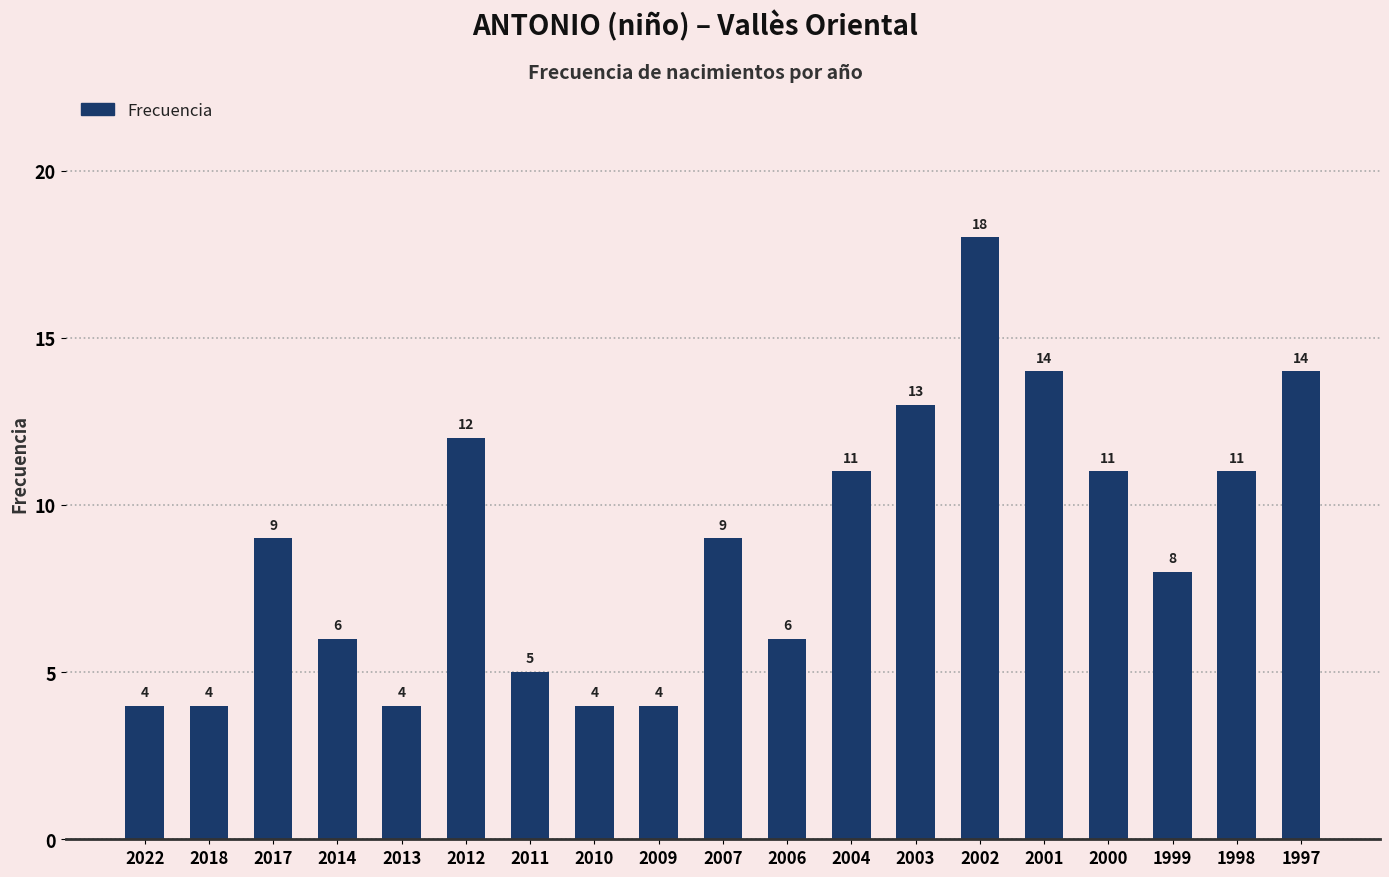

What is the minimum value shown in the chart?

4